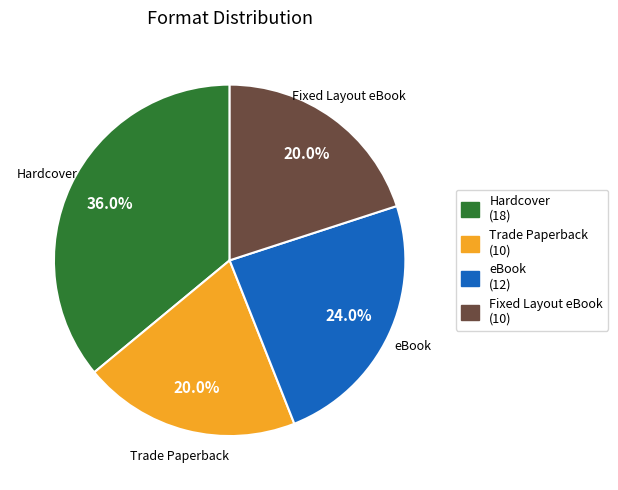

How many slices are in this pie chart?

4